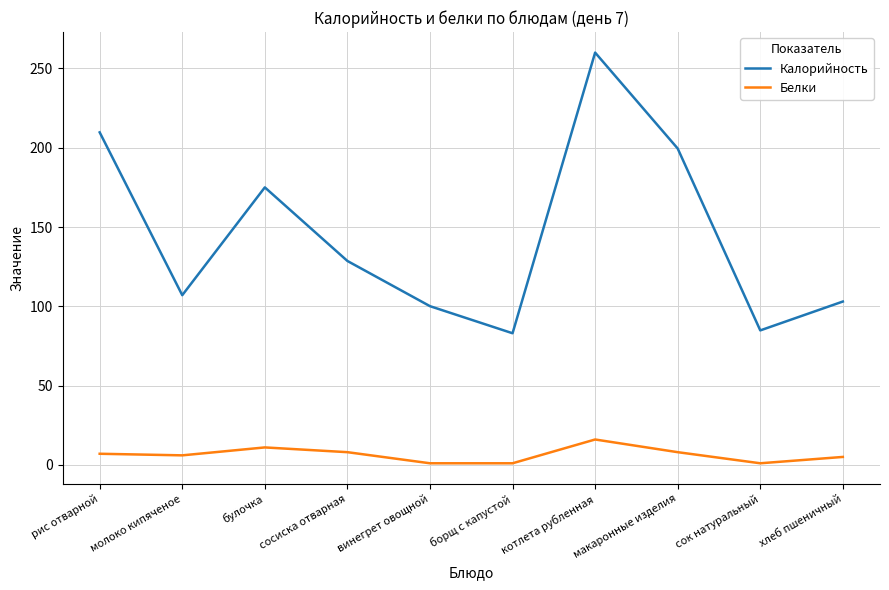

What is the total value across all series at молоко кипяченое?

113.0